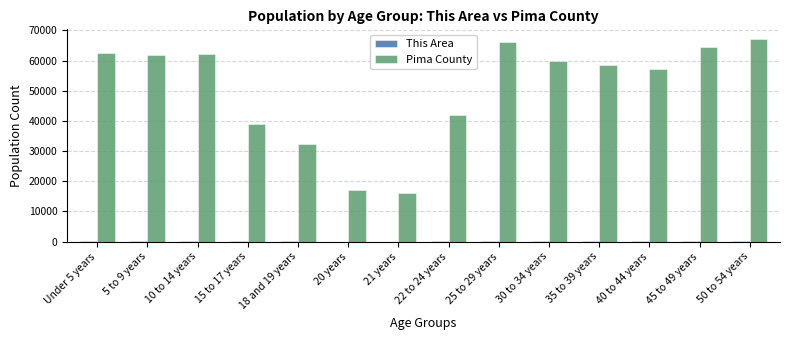

What is the spread (max minus min) of values at 18 and 19 years?

32376